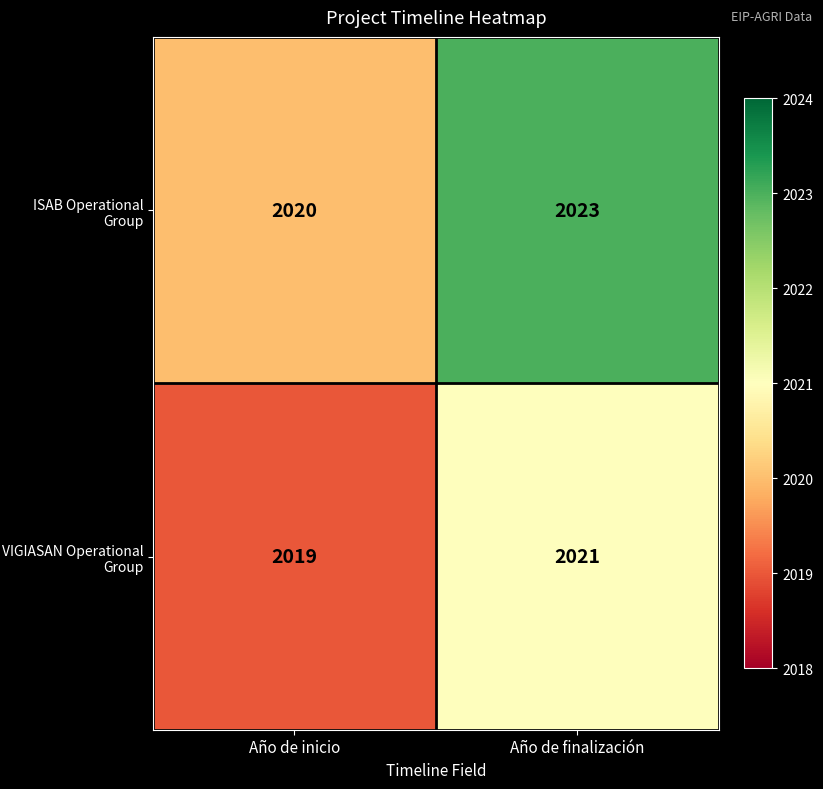

Reading right to left, what are all the values shown in this chart?

ISAB Operational Group: Año de finalización=2023	Año de inicio=2020
VIGIASAN Operational Group: Año de finalización=2021	Año de inicio=2019